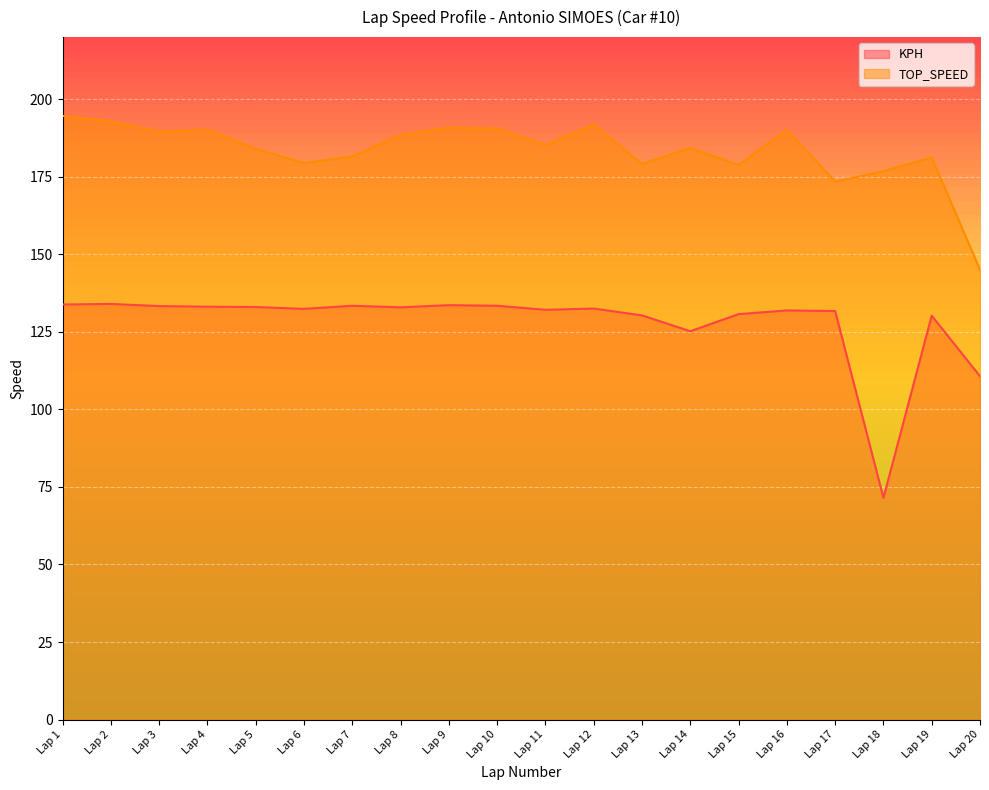

Reading left to right, what are all the values shown in this chart?

KPH: Lap 1=133.8	Lap 2=134.0	Lap 3=133.3	Lap 4=133.1	Lap 5=133.0	Lap 6=132.4	Lap 7=133.4	Lap 8=132.9	Lap 9=133.6	Lap 10=133.4	Lap 11=132.1	Lap 12=132.5	Lap 13=130.3	Lap 14=125.2	Lap 15=130.7	Lap 16=131.9	Lap 17=131.7	Lap 18=71.5	Lap 19=130.2	Lap 20=110.7
TOP_SPEED: Lap 1=194.6	Lap 2=192.9	Lap 3=189.5	Lap 4=190.1	Lap 5=184.0	Lap 6=179.4	Lap 7=181.5	Lap 8=188.5	Lap 9=190.8	Lap 10=190.5	Lap 11=185.2	Lap 12=191.8	Lap 13=179.1	Lap 14=184.3	Lap 15=178.8	Lap 16=190.1	Lap 17=173.4	Lap 18=176.8	Lap 19=181.2	Lap 20=145.0